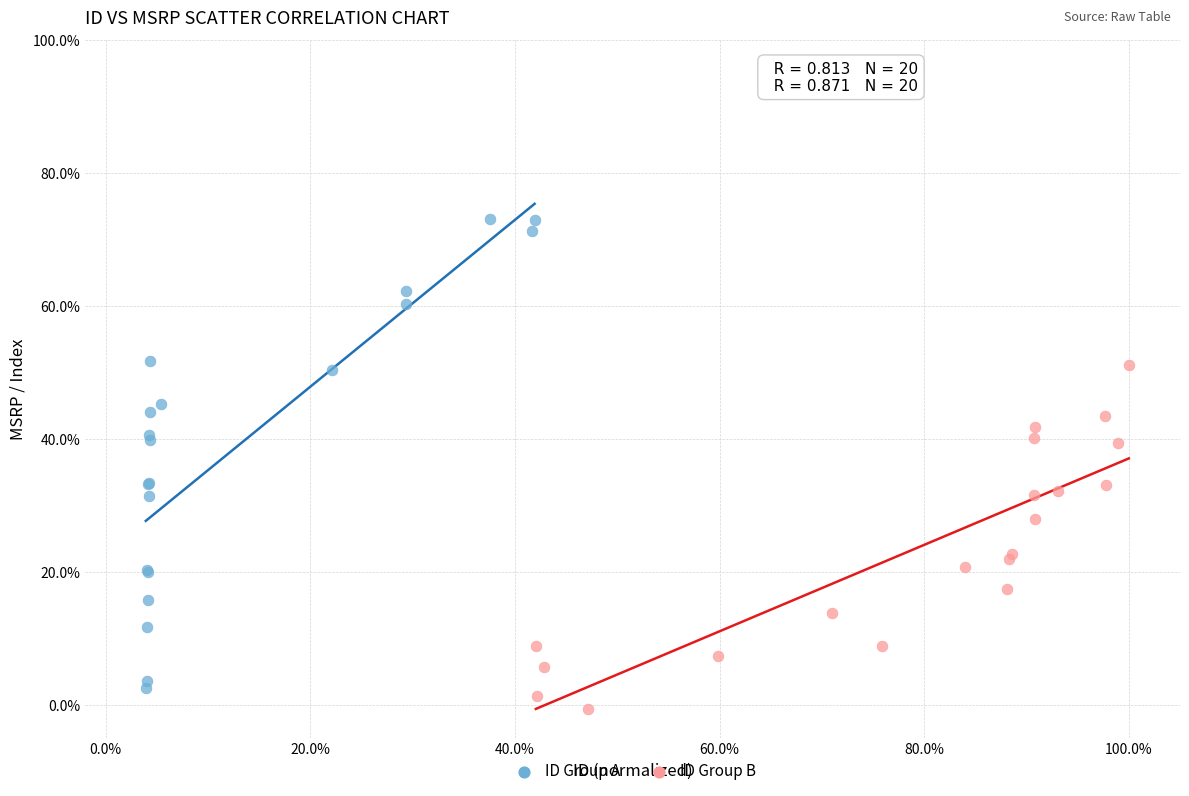

What are all the series names shown in the legend?

ID Group A, ID Group B